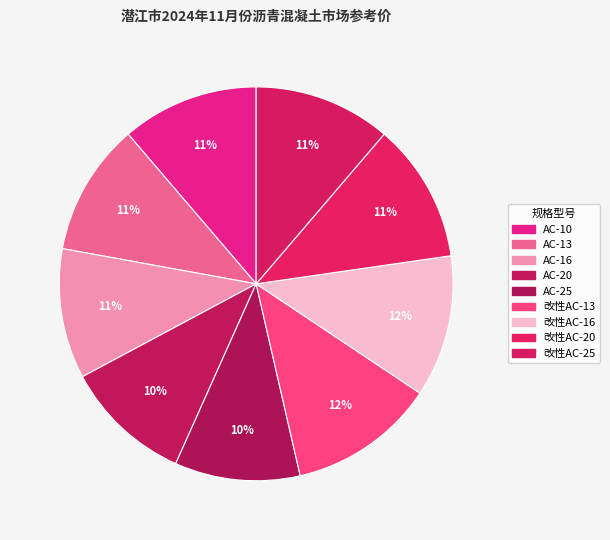

What is the largest slice in the pie chart?

改性AC-13